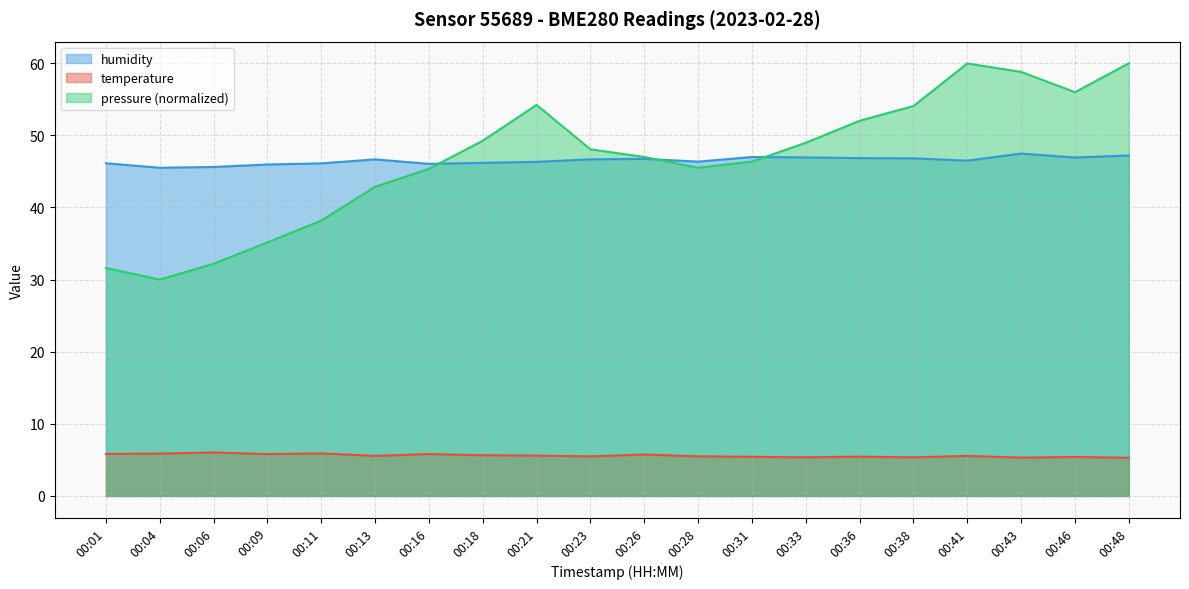

Reading left to right, what are all the values shown in this chart?

temperature: 00:01=5.8	00:04=5.9	00:06=6.0	00:09=5.8	00:11=5.9	00:13=5.6	00:16=5.8	00:18=5.7	00:21=5.6	00:23=5.5	00:26=5.8	00:28=5.5	00:31=5.4	00:33=5.4	00:36=5.5	00:38=5.4	00:41=5.5	00:43=5.3	00:46=5.4	00:48=5.3
humidity: 00:01=46.1	00:04=45.5	00:06=45.6	00:09=46.0	00:11=46.1	00:13=46.7	00:16=46.0	00:18=46.2	00:21=46.3	00:23=46.7	00:26=46.7	00:28=46.4	00:31=47.0	00:33=46.9	00:36=46.9	00:38=46.8	00:41=46.5	00:43=47.5	00:46=46.9	00:48=47.2
pressure_kpa: 00:01=31.6	00:04=30.0	00:06=32.2	00:09=35.2	00:11=38.2	00:13=42.9	00:16=45.4	00:18=49.3	00:21=54.2	00:23=48.1	00:26=47.0	00:28=45.5	00:31=46.4	00:33=49.0	00:36=52.0	00:38=54.1	00:41=60.0	00:43=58.8	00:46=56.0	00:48=60.0